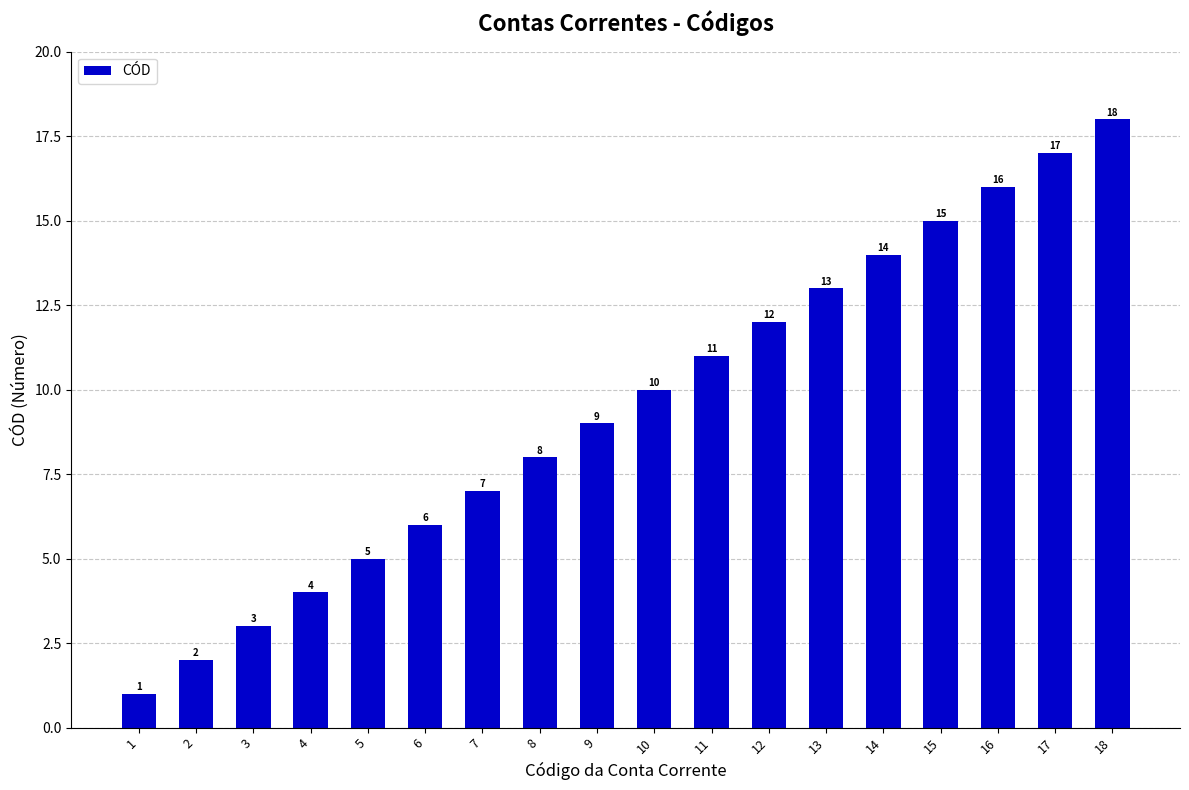

How many categories are shown in the chart?

18